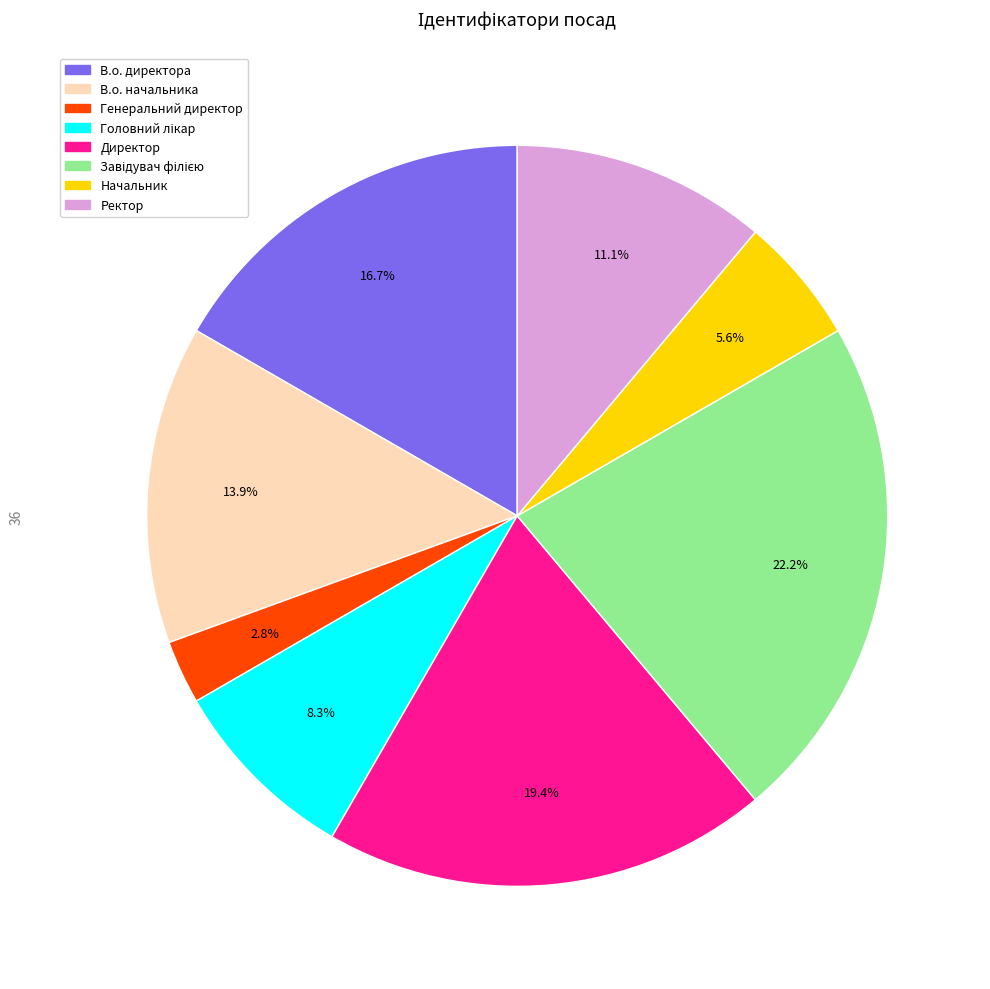

How many segments does this pie chart have?

8